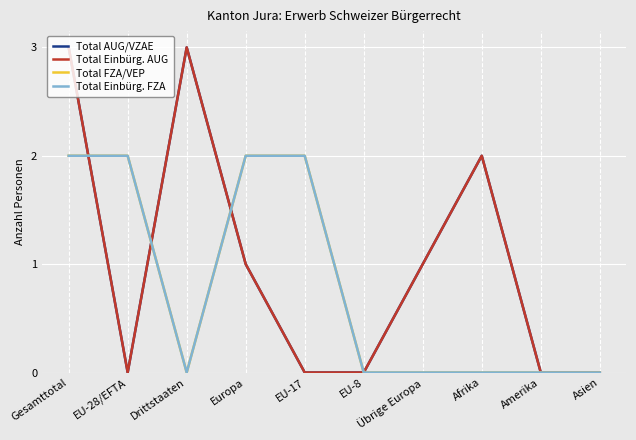

Which series has the largest range (max minus min)?

Total AUG/VZAE